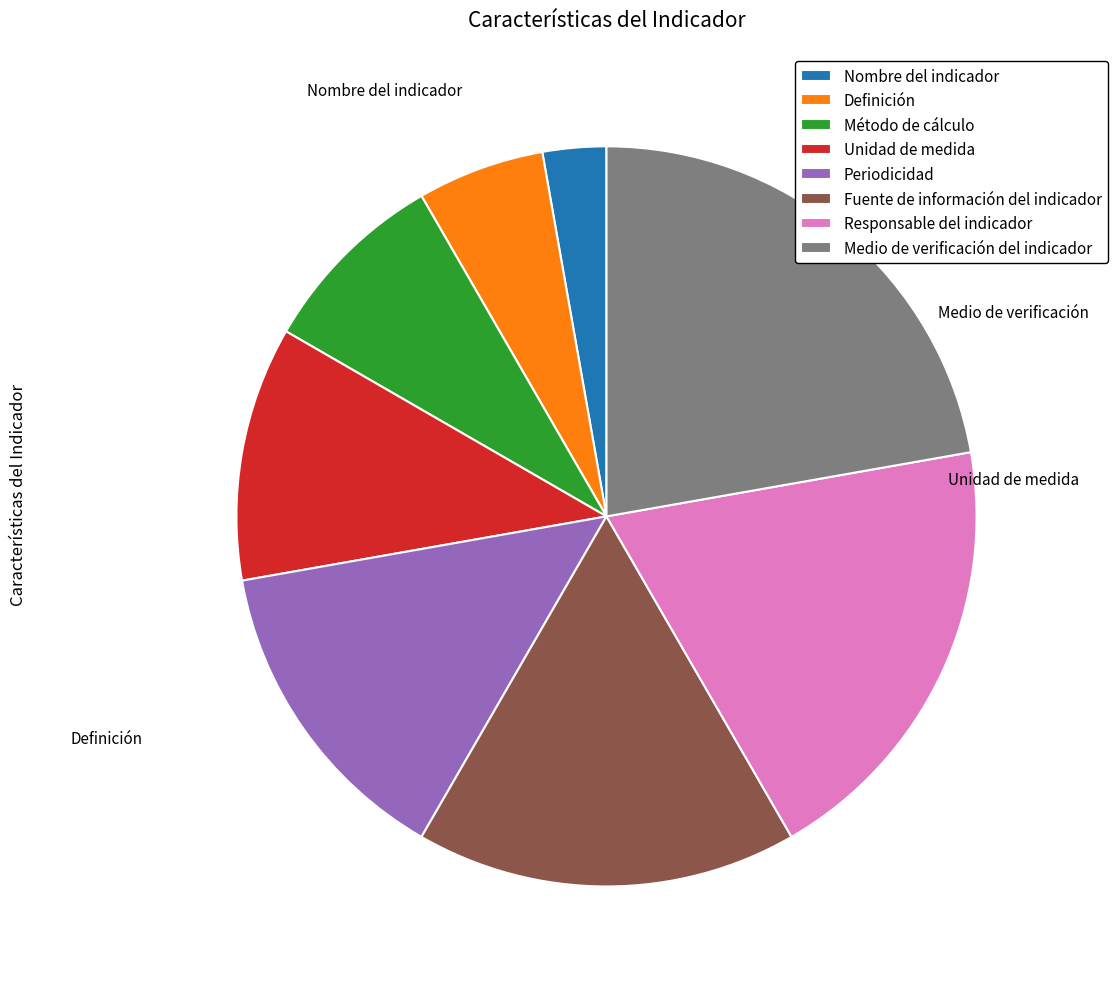

Which category has the smallest portion of the pie?

Nombre del indicador